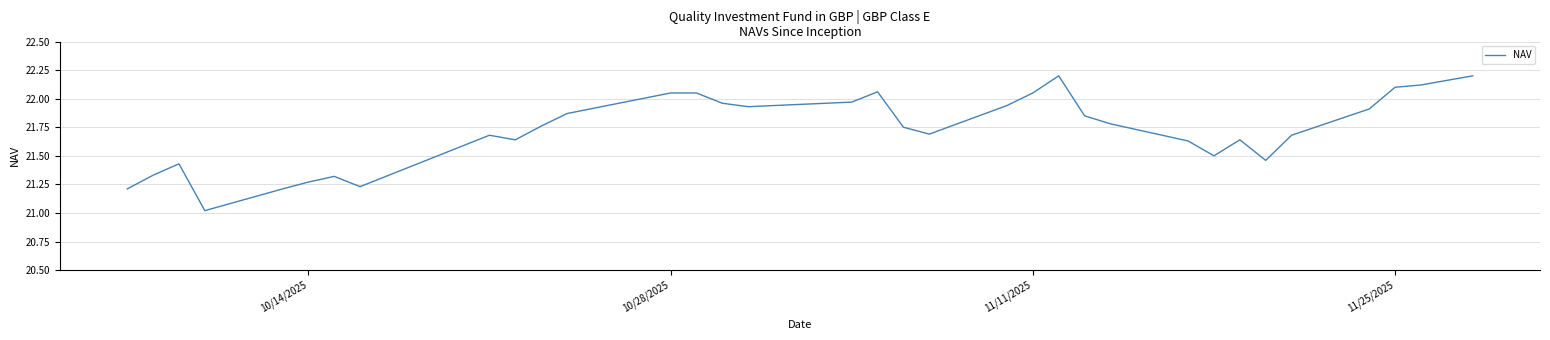

What is the minimum value shown in the chart?

21.0